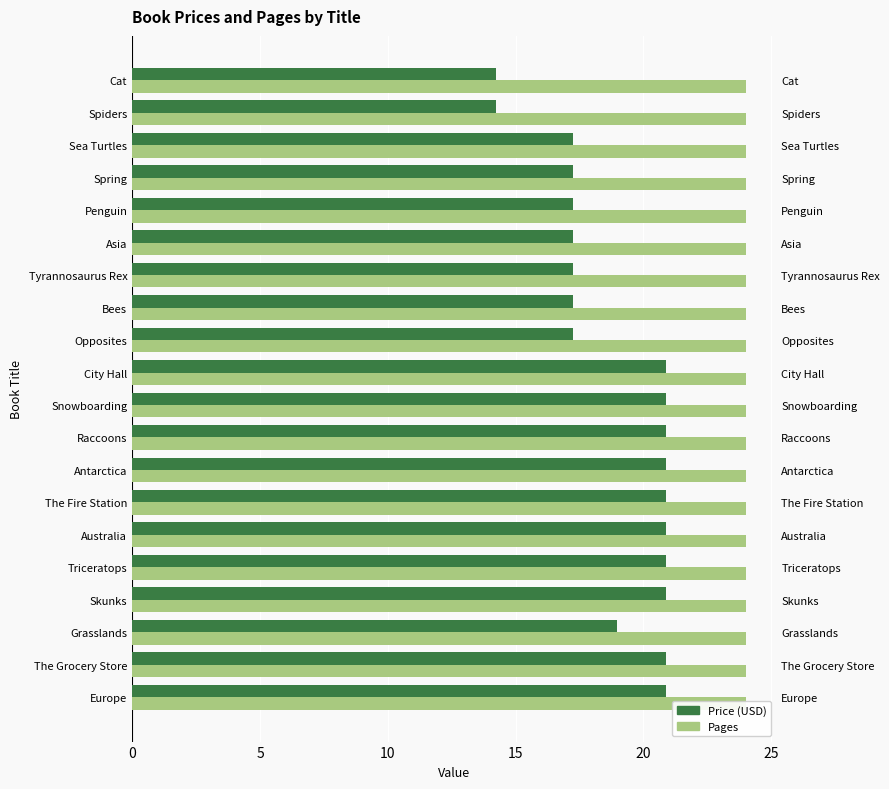

How many data points does each series have?

20